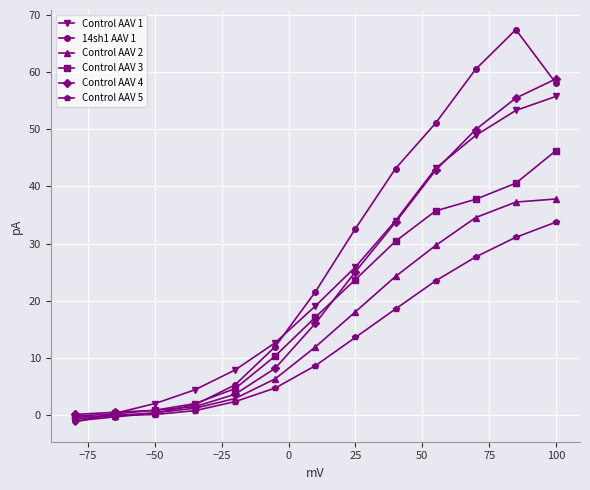

What is the value of the Control AAV 5 point at the 9th from the left?

18.6